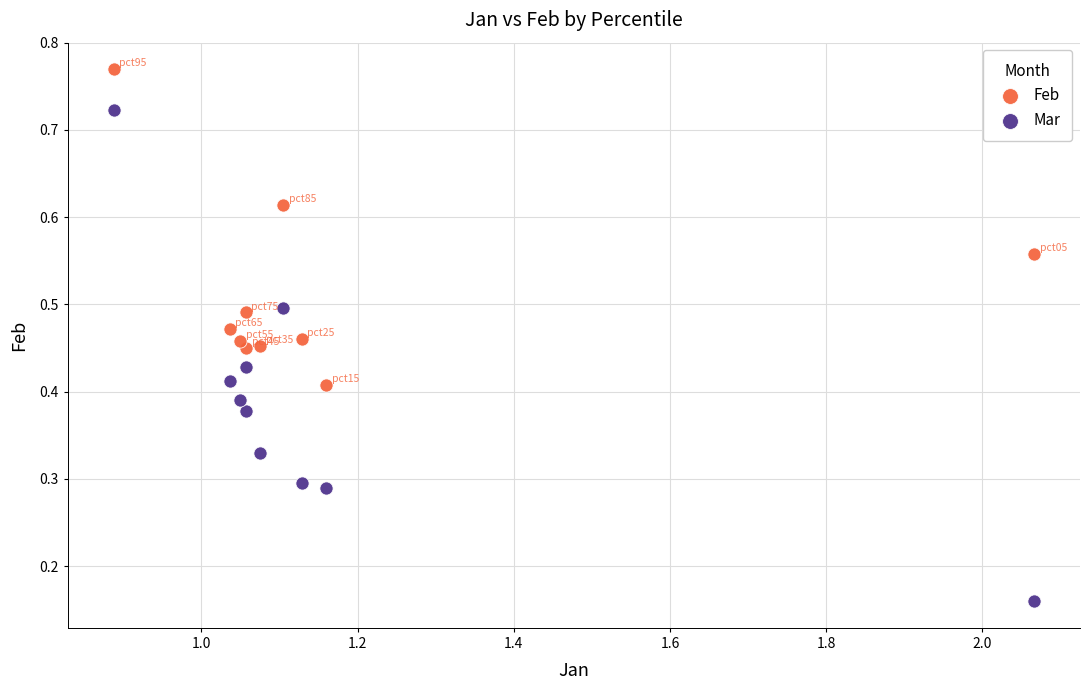

Which series contains the lowest Y value?

Mar